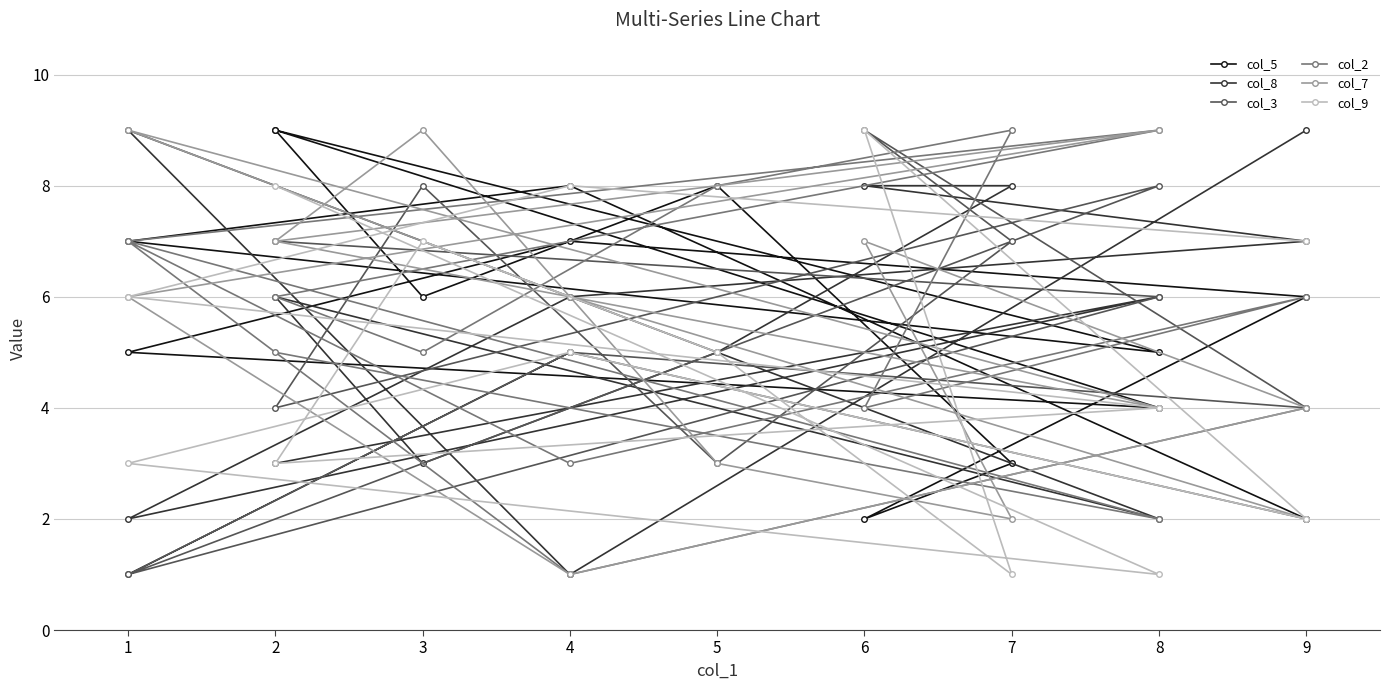

How many data points in col_3 are less than 5?

6